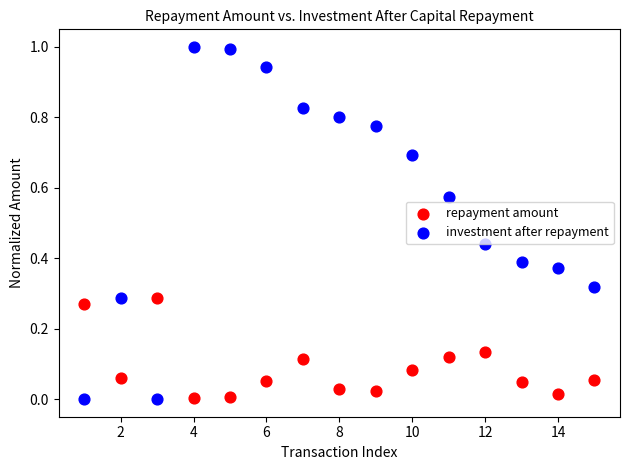

Which series has the widest spread of Y values?

investment after repayment